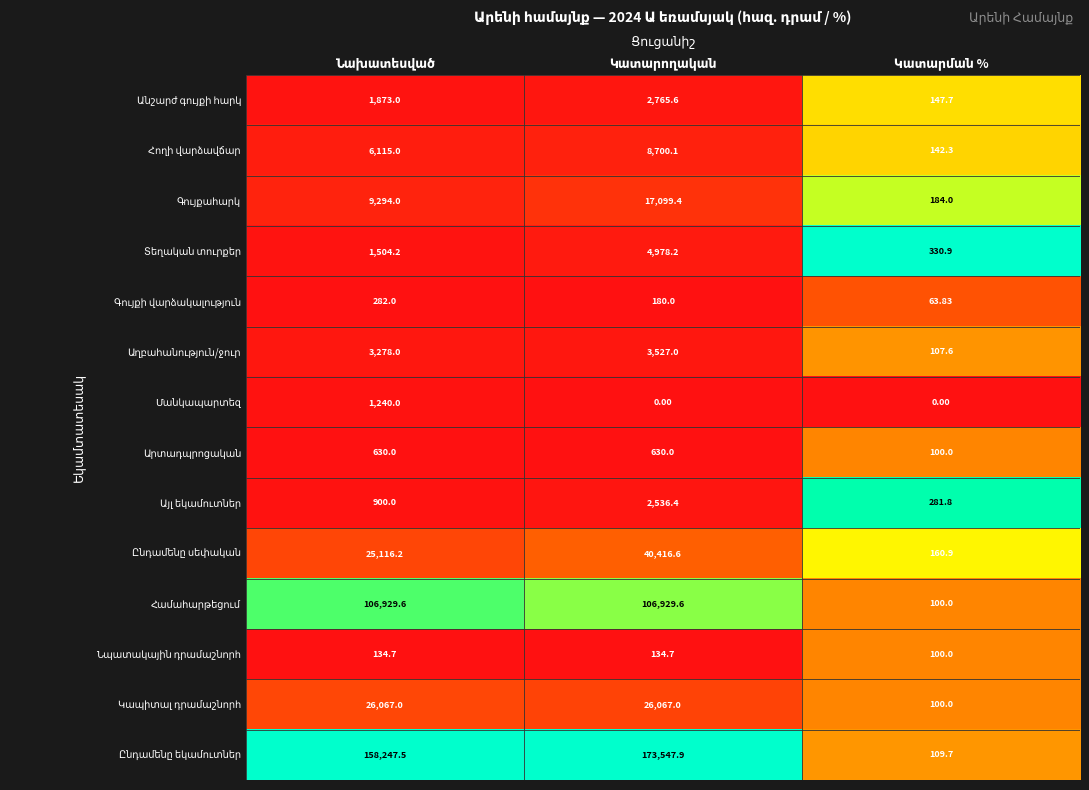

Count the number of categories in the chart.

3